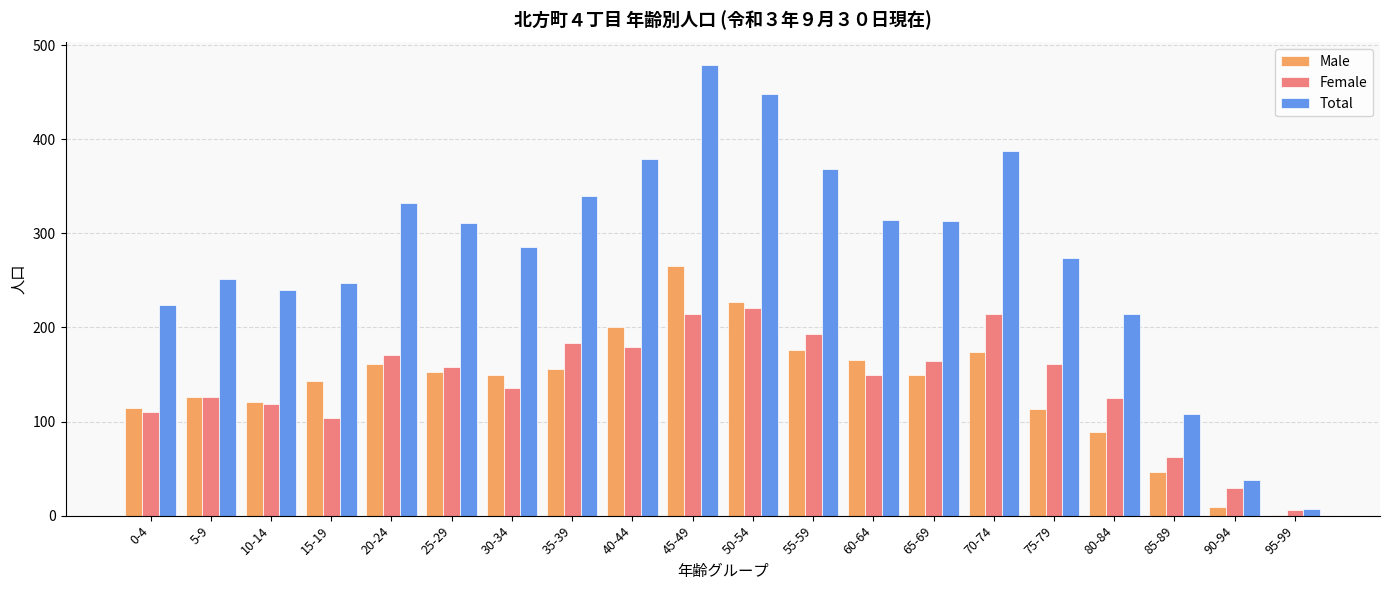

Count the number of categories in the chart.

20